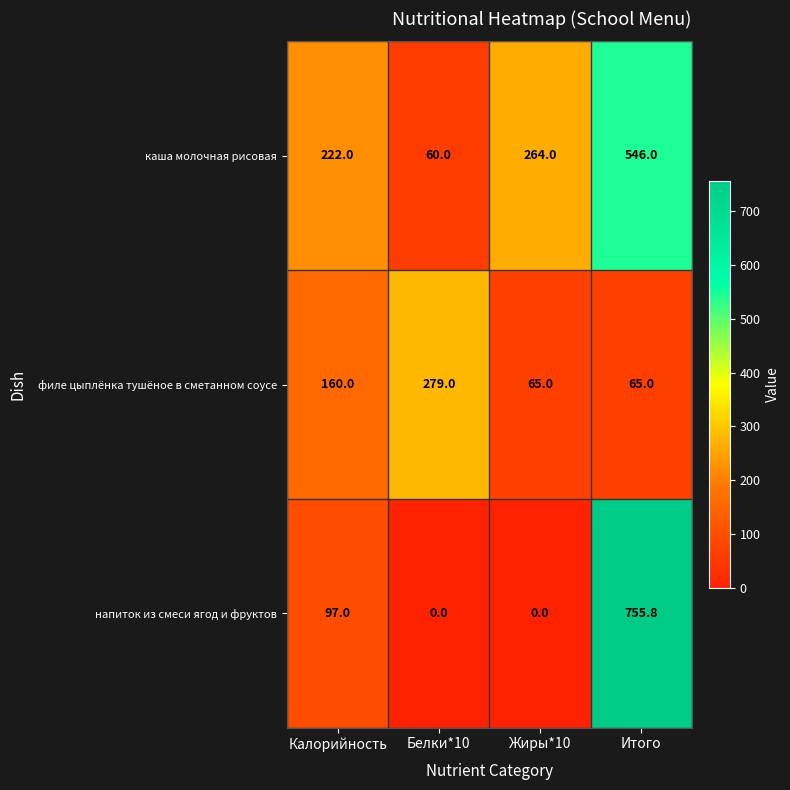

What is the maximum value for каша молочная рисовая?

546.0